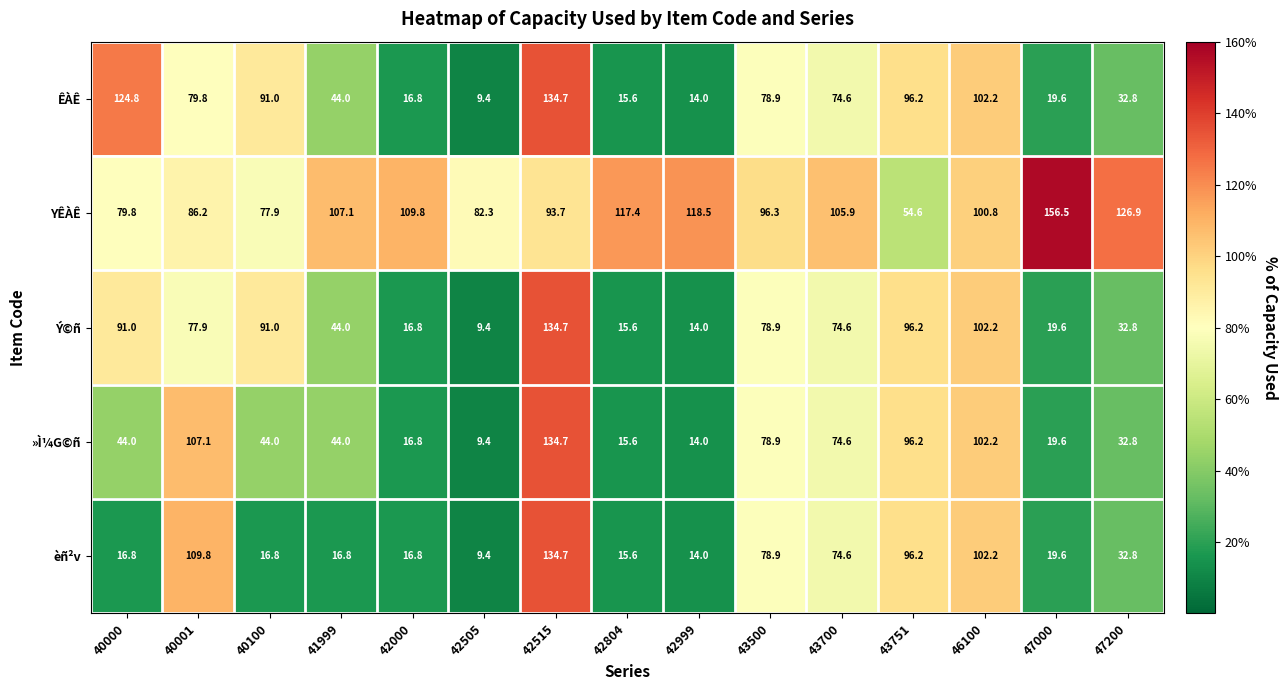

What is the difference between the »Ì¼G©ñ values at 40100 and 42505?

34.6